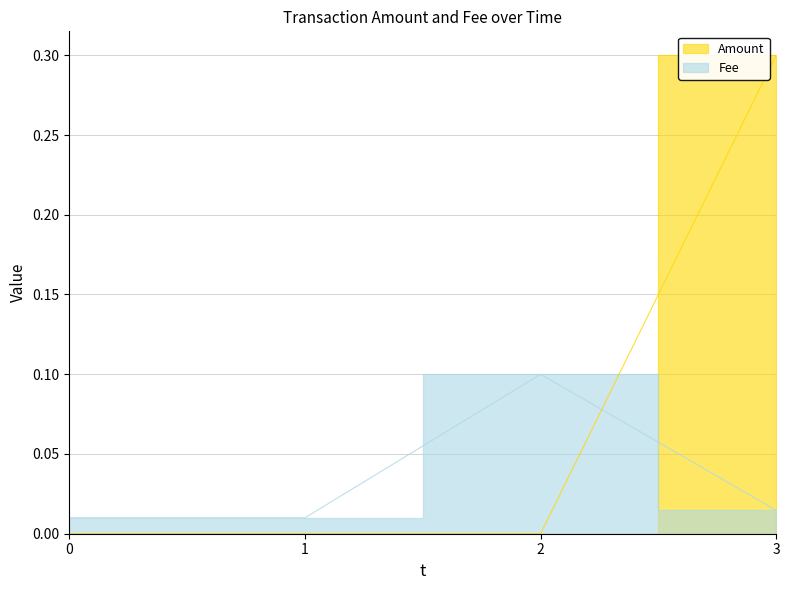

How many Fee values are between 0 and 1?

4